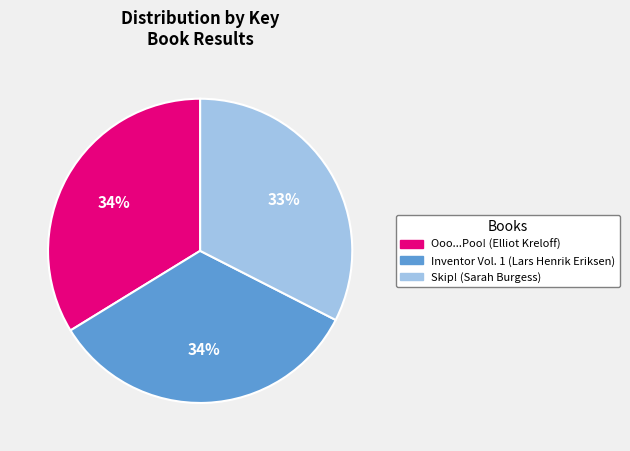

Approximately how many times larger is the value at Skip! (Sarah Burgess) compared to Inventor Vol. 1 (Lars Henrik Eriksen)?

1.0